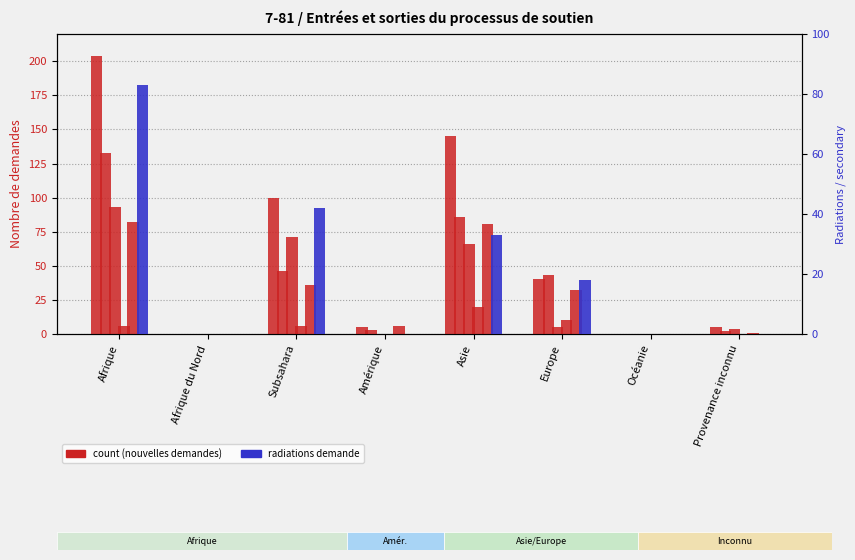

What is the sum of all Fin Organisation du départ values?

238